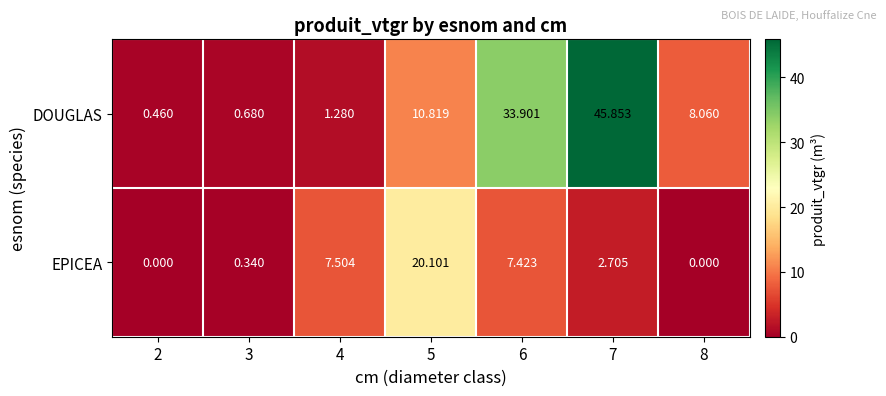

Which series has the widest spread of values?

DOUGLAS